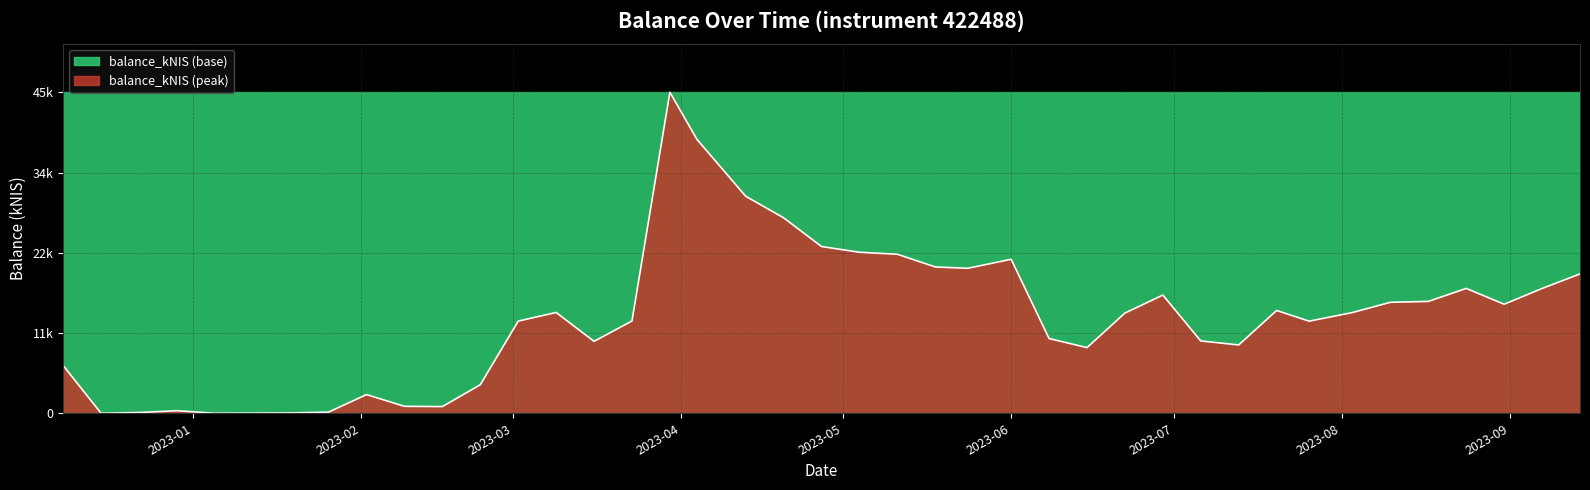

What is the difference between the maximum and minimum values?

1.0